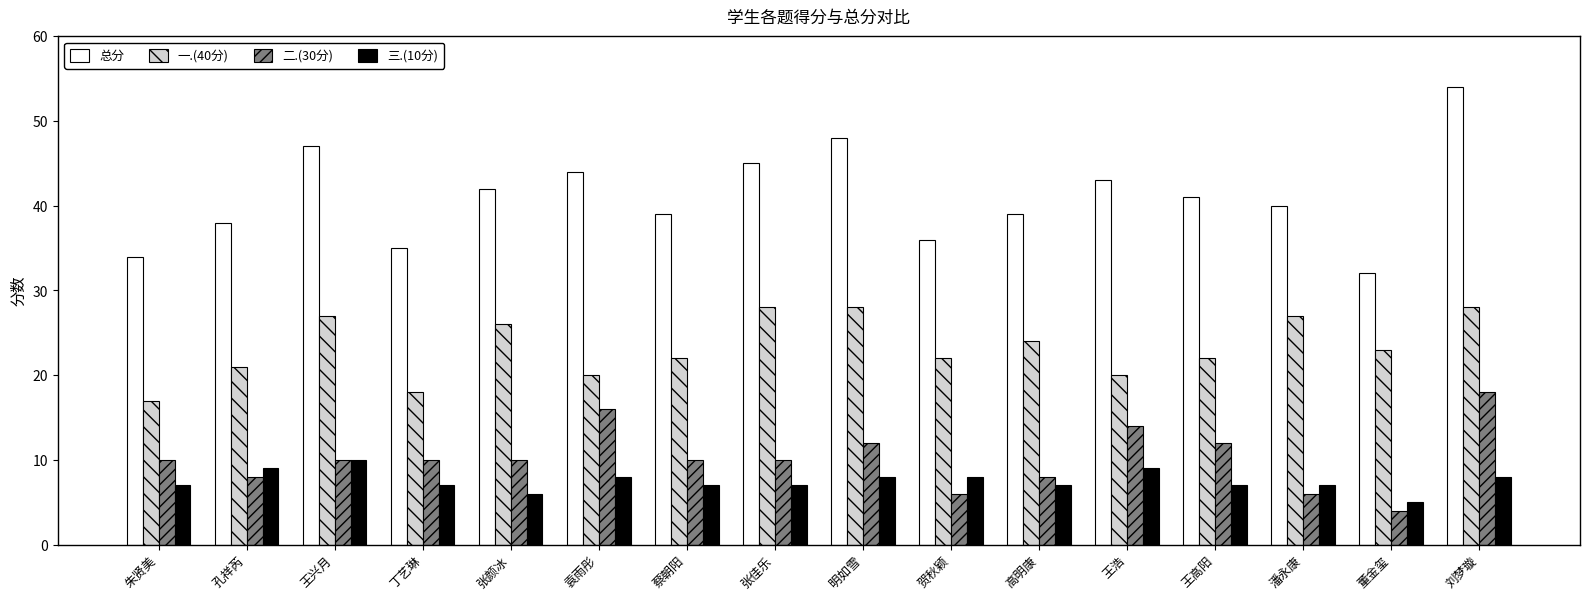

What is the value of the 二.(30分) bar at the 14th from the left?

6